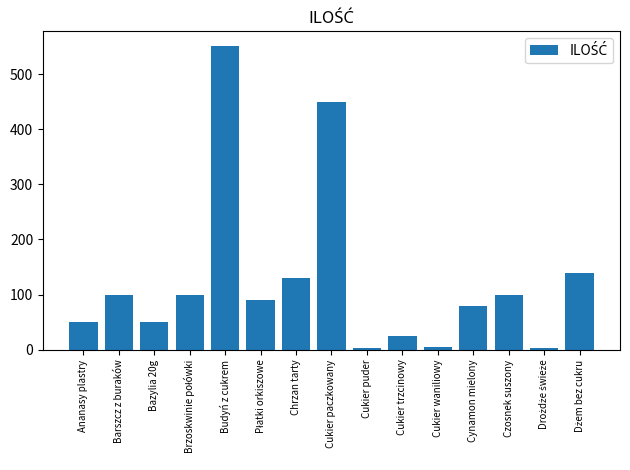

What is the ratio of the value at Budyń z cukrem to the value at Ananasy plastry?

11.0